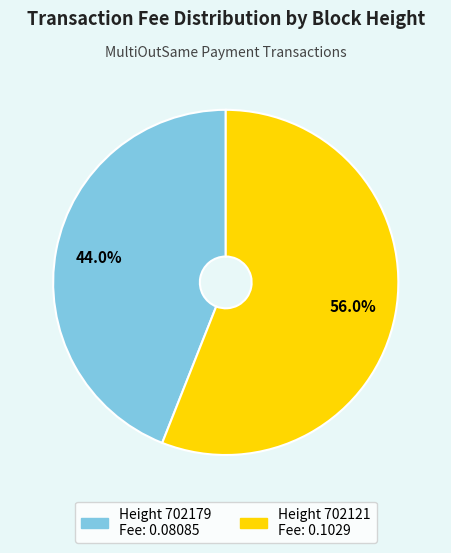

Does any single category account for the majority?

Yes